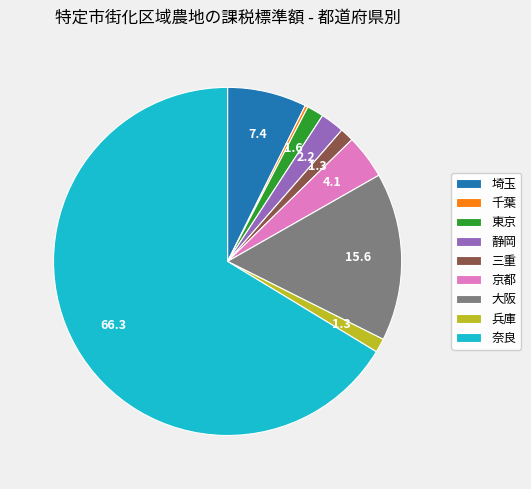

What is the largest slice in the pie chart?

奈良